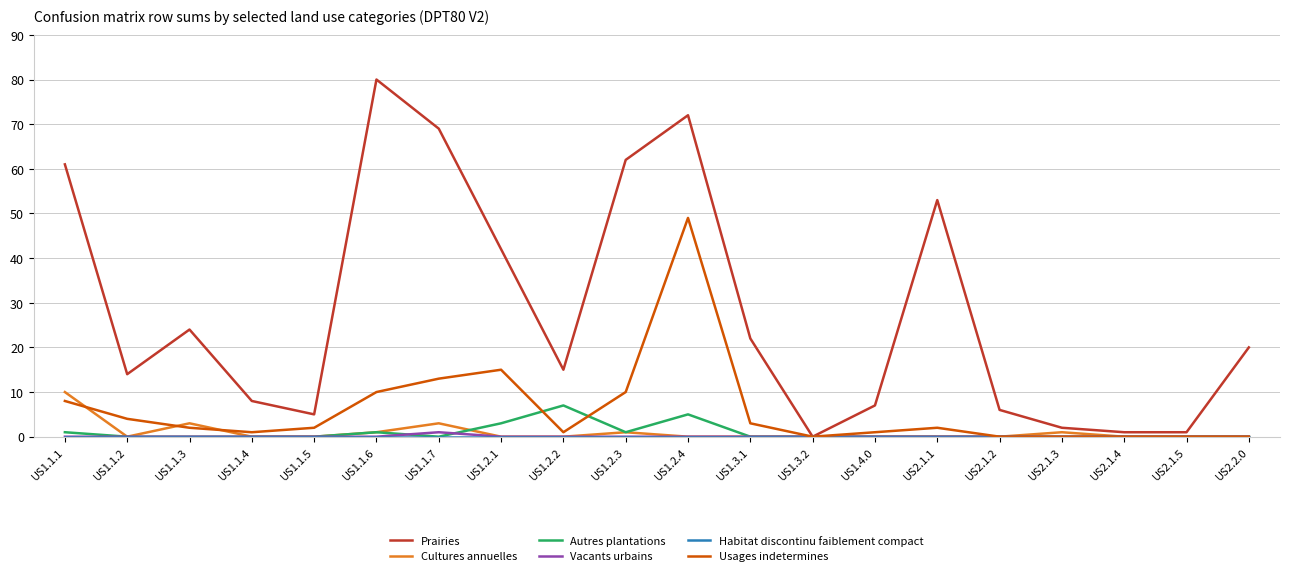

Does the chart display data point markers on the line(s)?

No